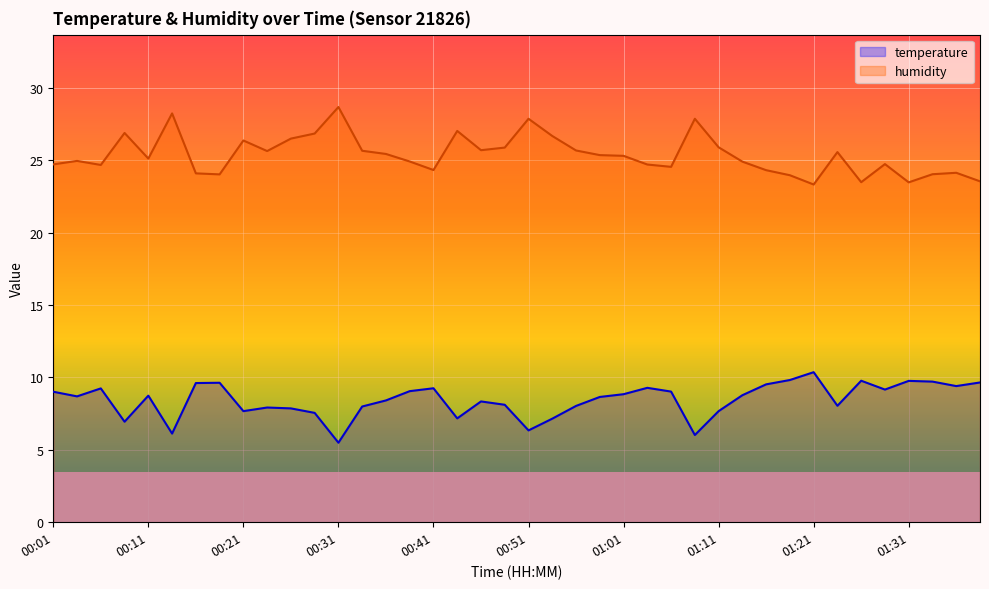

List the series in order of their peak value, highest first.

humidity, temperature